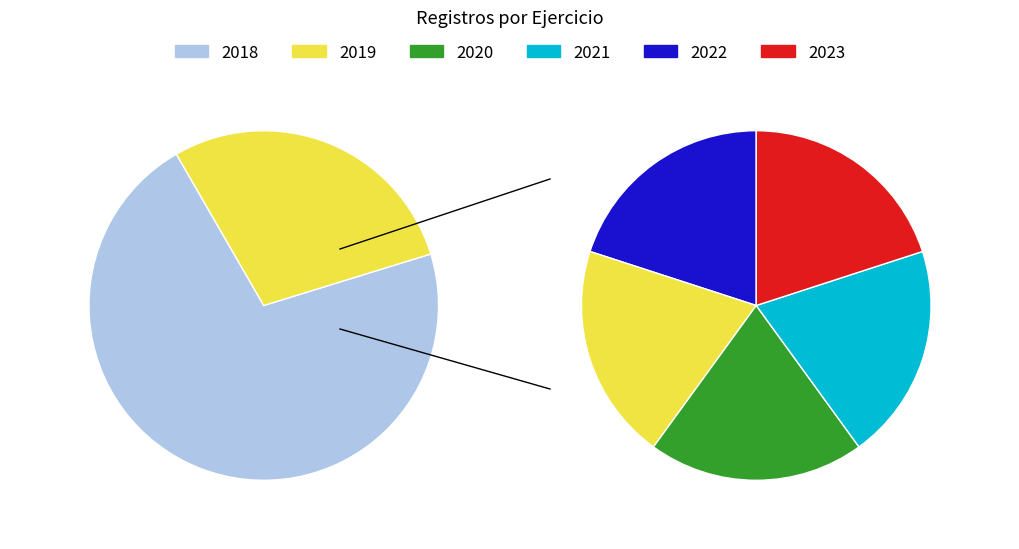

Between 2020 and 2021, which is larger?

2020